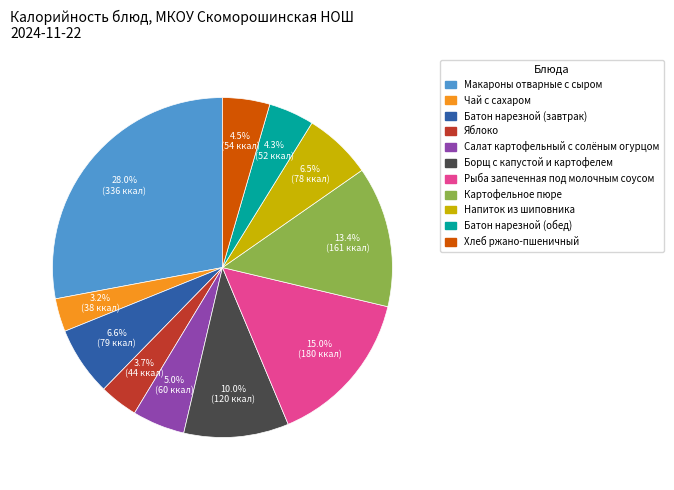

Is Напиток из шиповника the majority of the pie?

No